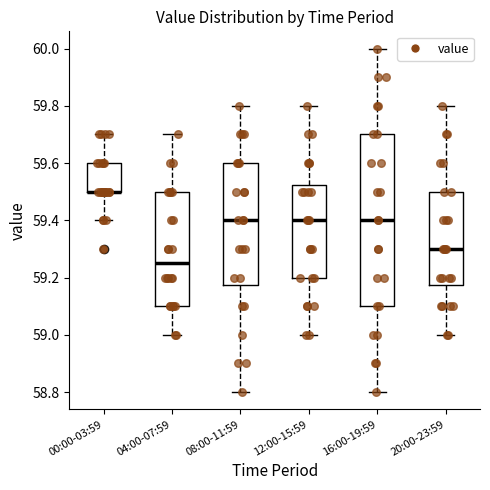

Reading left to right, transcribe this box plot: for each box, give where its median line is, the range the box spans, and where its two whiskers end, as read against the y-axis. The values are not printed on the chart, so give them approximately, as read against the axis.

00:00-03:59: median 59.50 (drawn on the box's lower edge), box 59.50 to 59.60, whiskers 59.40 to 59.70
04:00-07:59: median 59.26, box 59.10 to 59.50, whiskers 59.00 to 59.70
08:00-11:59: median 59.40, box 59.18 to 59.60, whiskers 58.80 to 59.80
12:00-15:59: median 59.40, box 59.20 to 59.52, whiskers 59.00 to 59.80
16:00-19:59: median 59.40, box 59.10 to 59.70, whiskers 58.80 to 60.00
20:00-23:59: median 59.30, box 59.18 to 59.50, whiskers 59.00 to 59.80